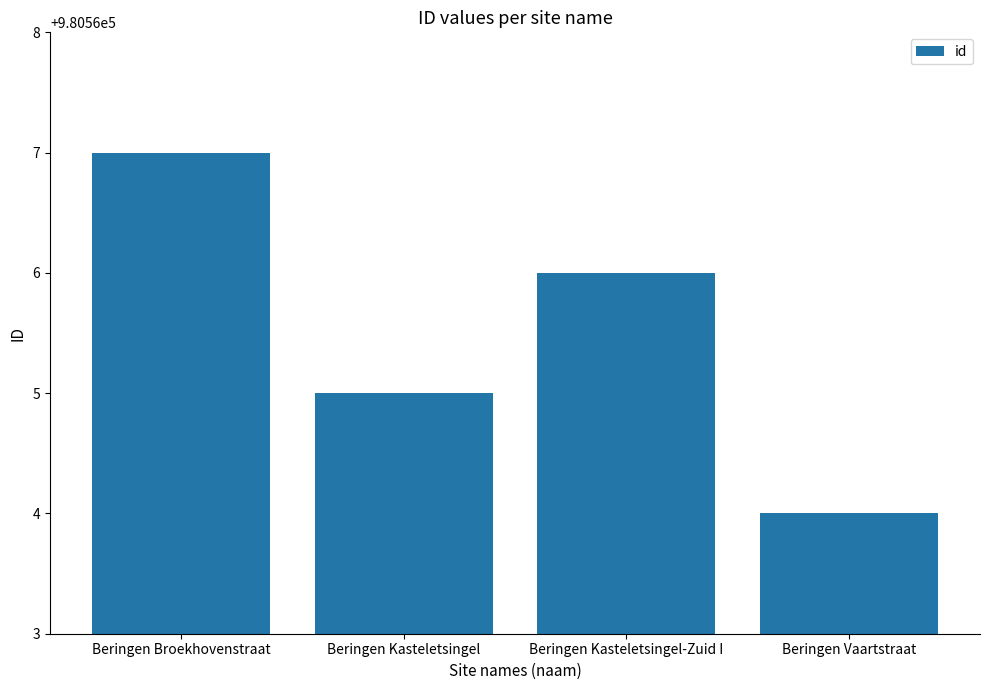

At which label does the data first exceed 980566?

Beringen Broekhovenstraat